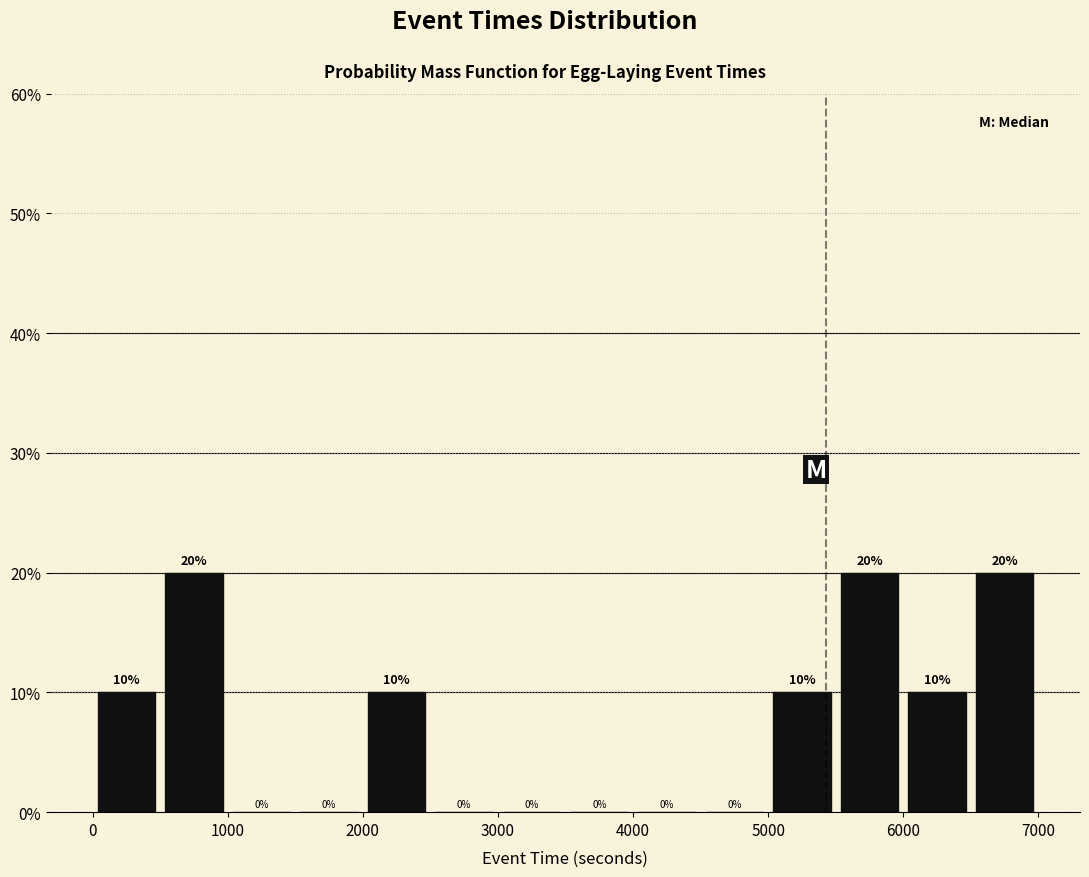

Reading left to right, transcribe this chart: for each bar, give the range it covers on the x-axis and its height.

0 to 500: 10
500 to 1000: 20
1000 to 1500: 0
1500 to 2000: 0
2000 to 2500: 10
2500 to 3000: 0
3000 to 3500: 0
3500 to 4000: 0
4000 to 4500: 0
4500 to 5000: 0
5000 to 5500: 10
5500 to 6000: 20
6000 to 6500: 10
6500 to 7000: 20